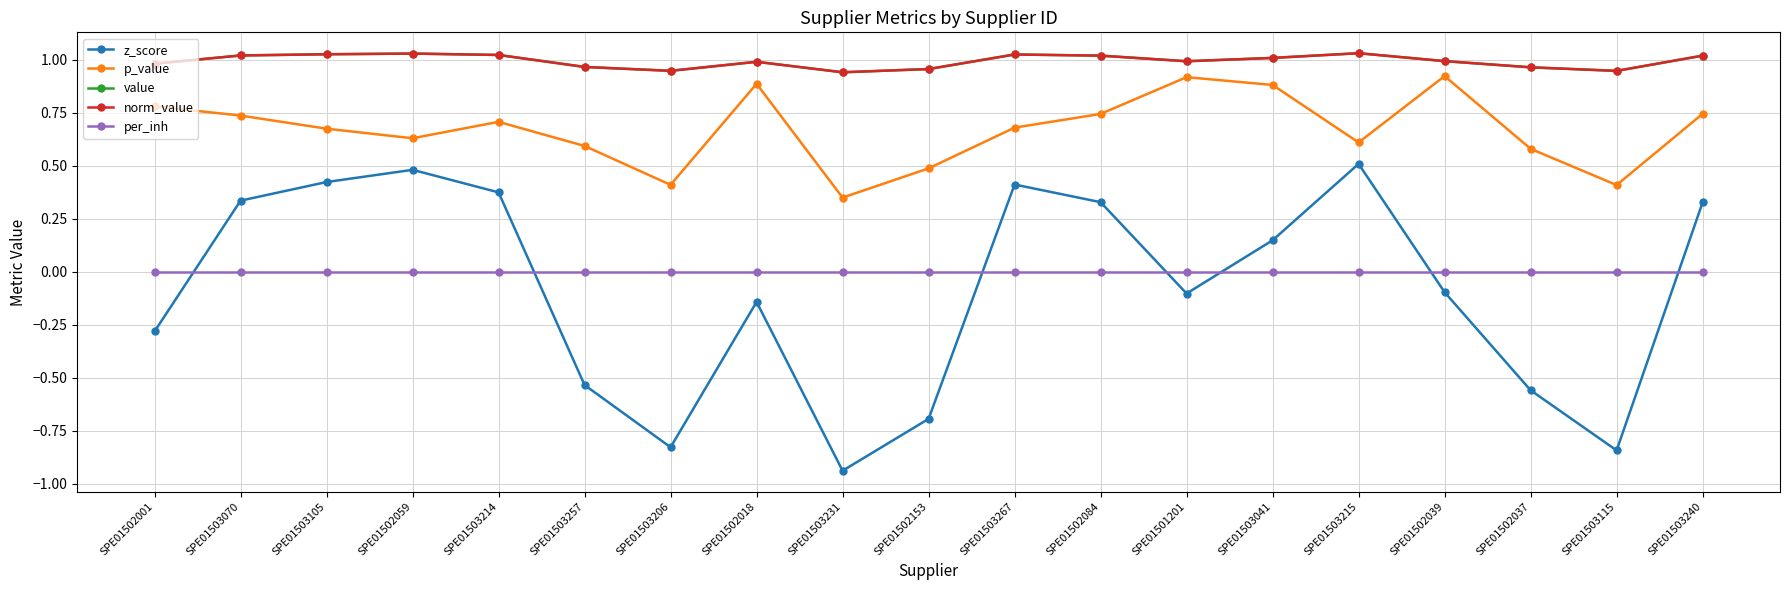

Does the chart have visible grid lines?

Yes